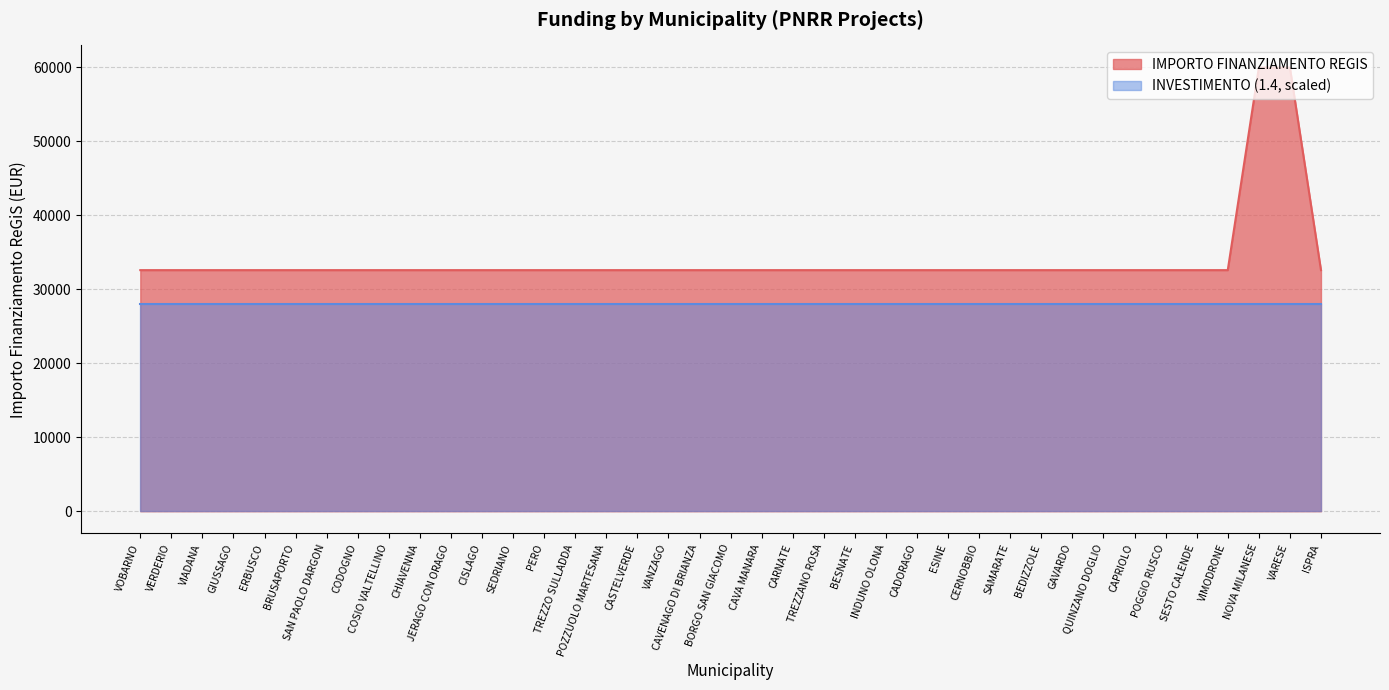

What position from the right is PERO?

26